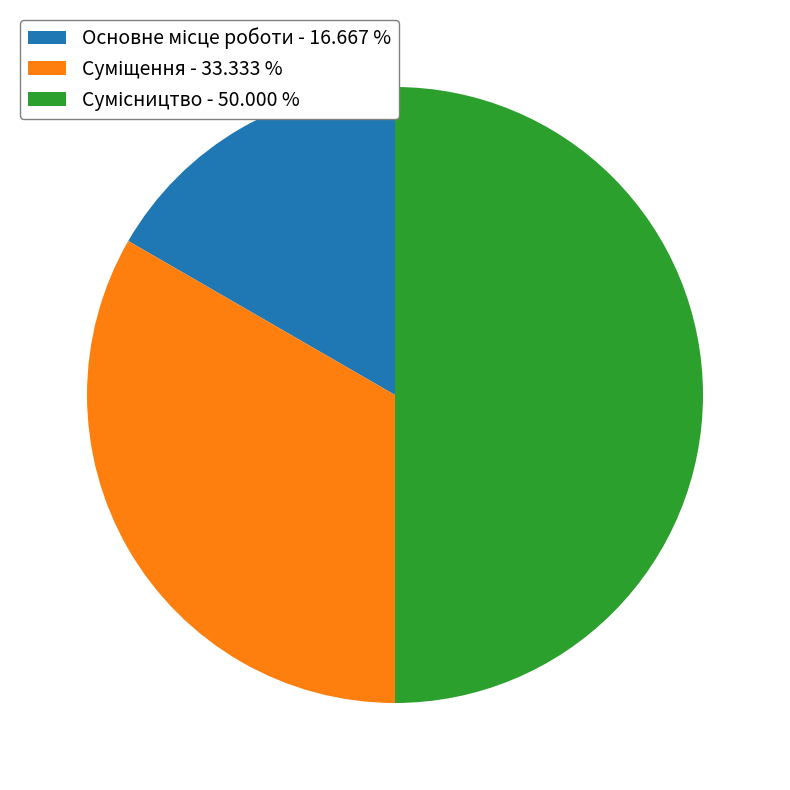

How many segments does this pie chart have?

3